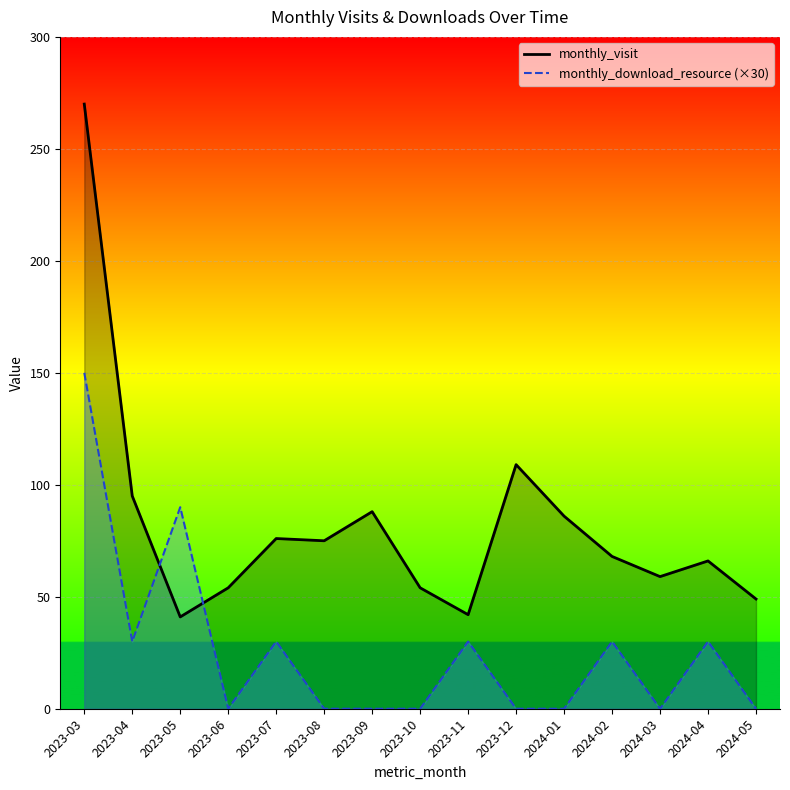

How many positive values does the monthly_download_resource (×30) series have?

7